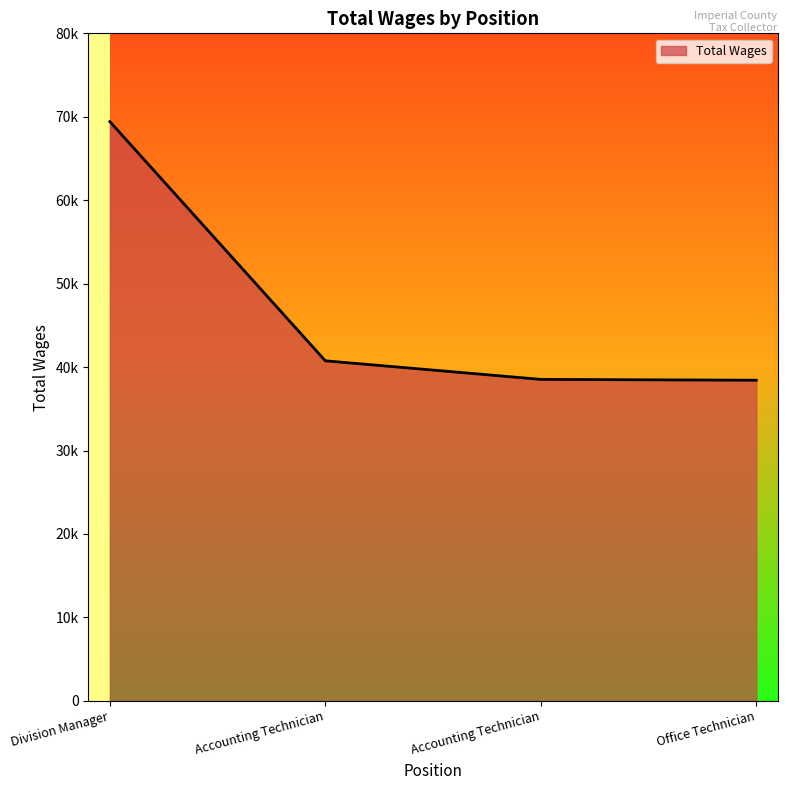

What is the smallest value displayed?

38426